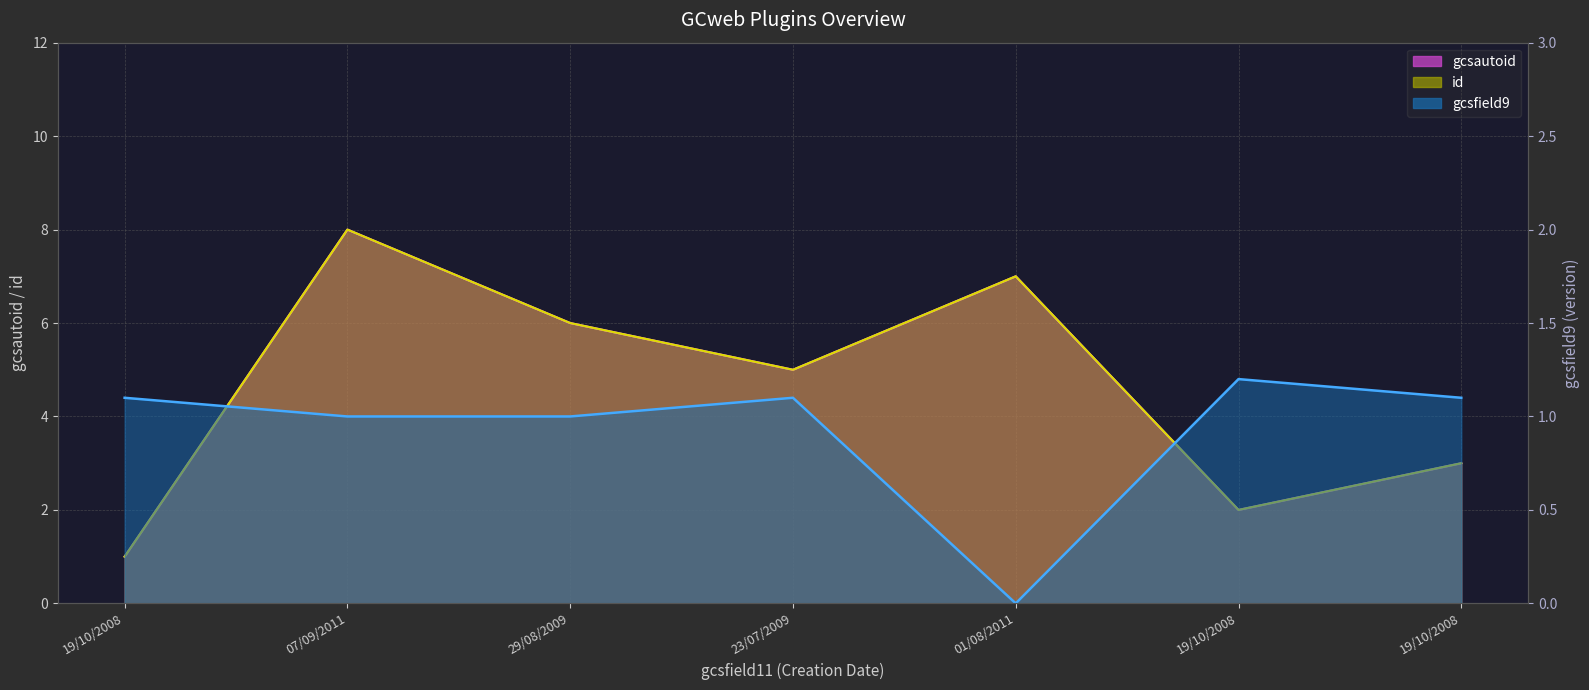

Where is id nearest to the value 4?

23/07/2009